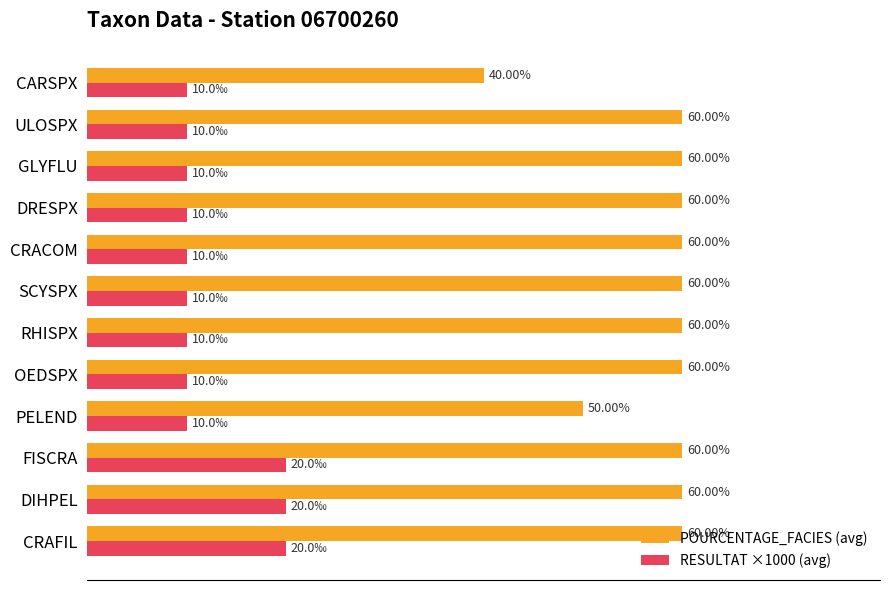

Which series has the largest total across all categories?

POURCENTAGE_FACIES (avg)